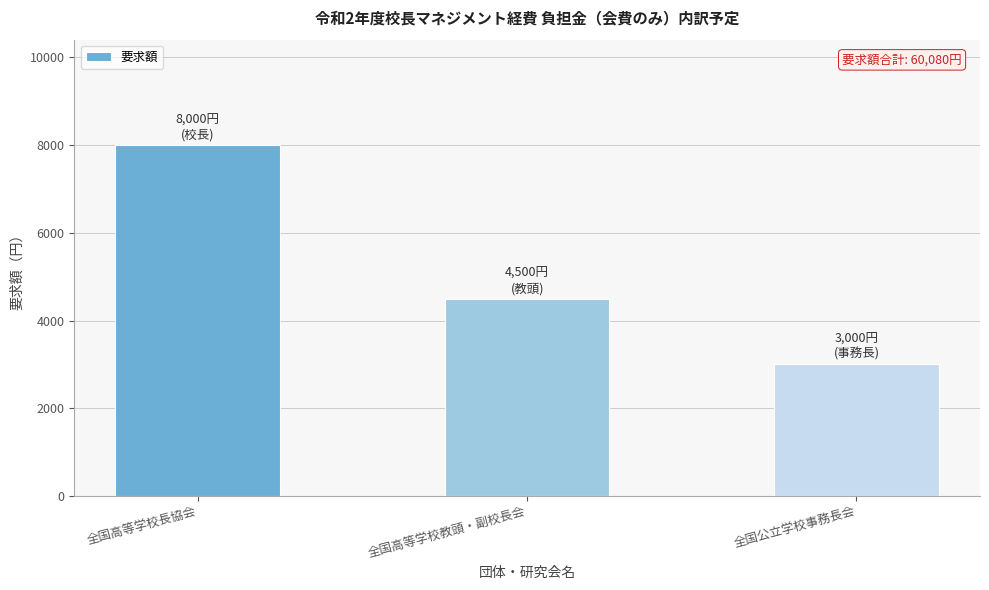

The chart shows a value of 6569 at 全国高等学校教頭・副校長会. True or false?

False